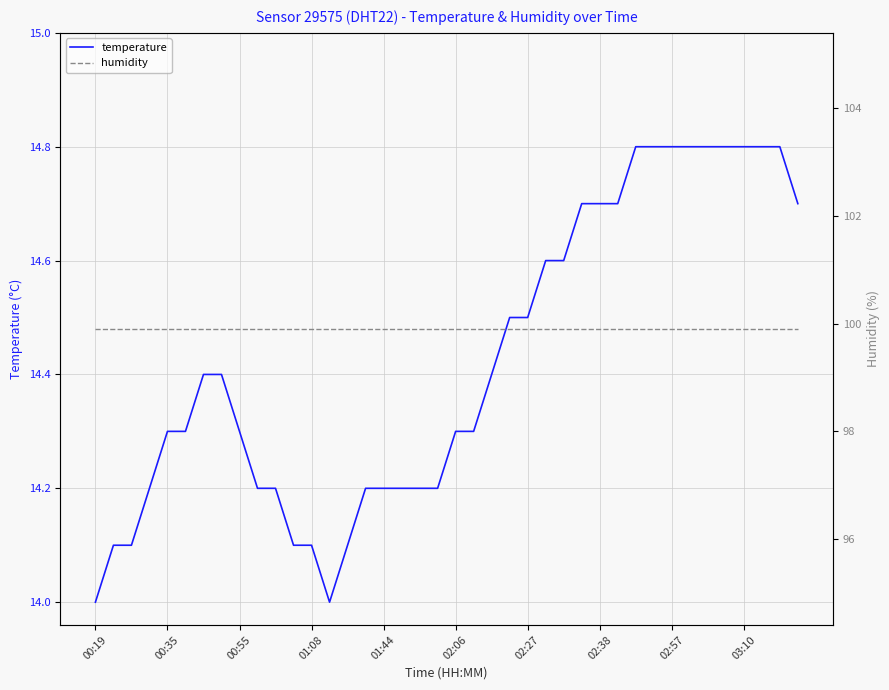

True or false: humidity has more than 1 points higher than both neighbors.

False